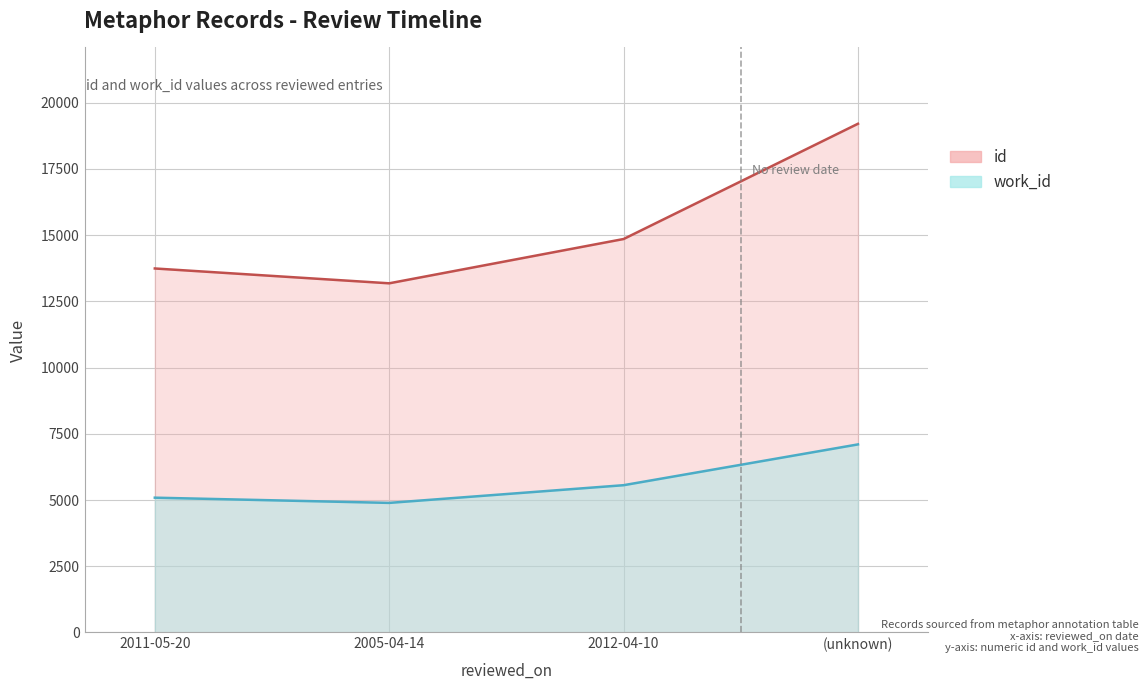

True or false: work_id and id intersect in this chart.

False